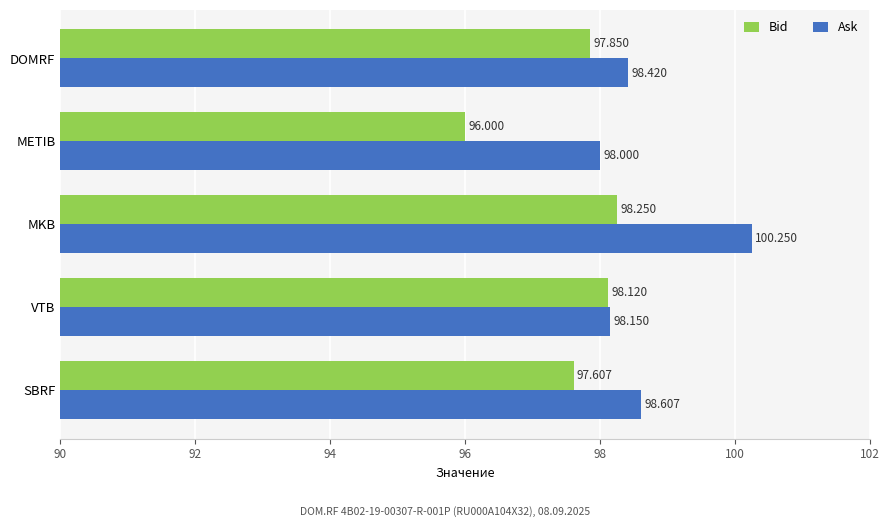

Where is Ask nearest to the value 99?

SBRF